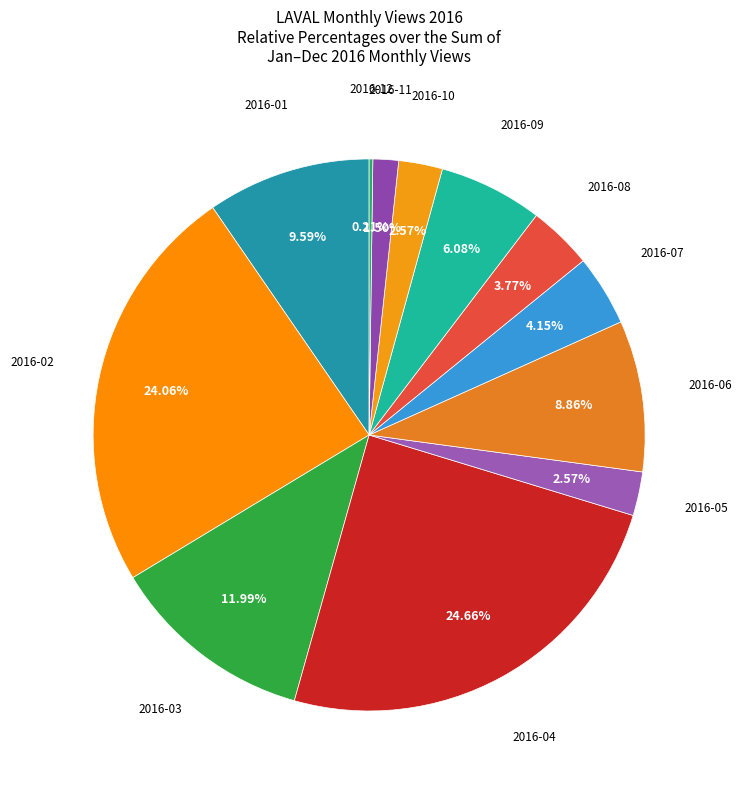

Is there a majority slice in this chart?

No